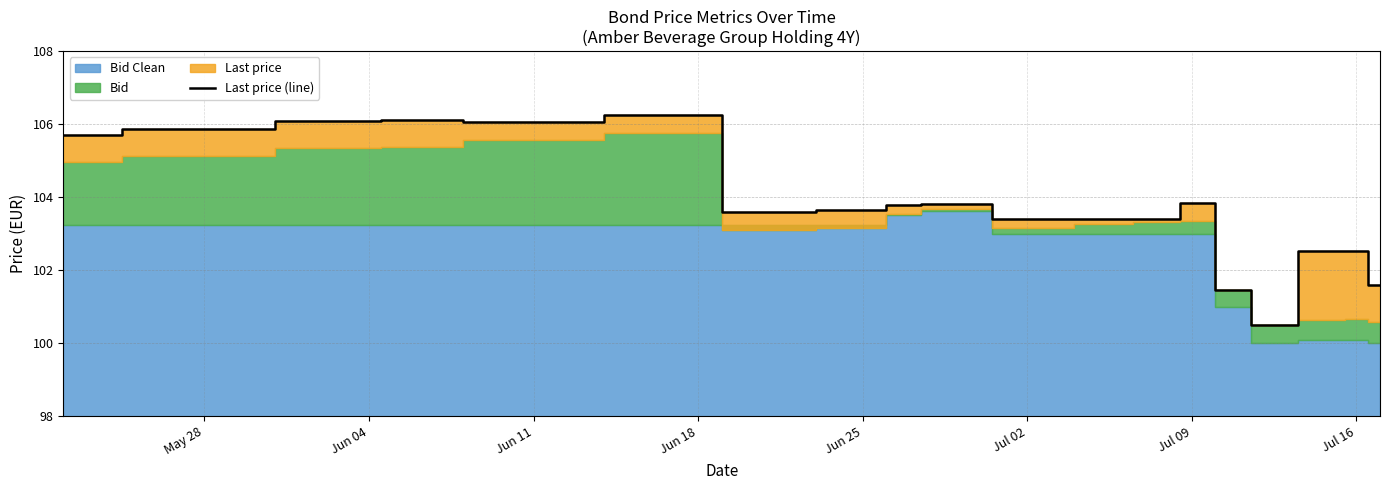

What is the maximum value for Last price (line)?

106.2